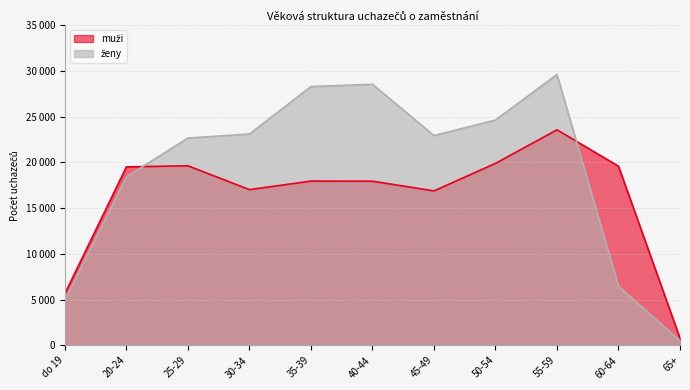

Count the number of categories in the chart.

11